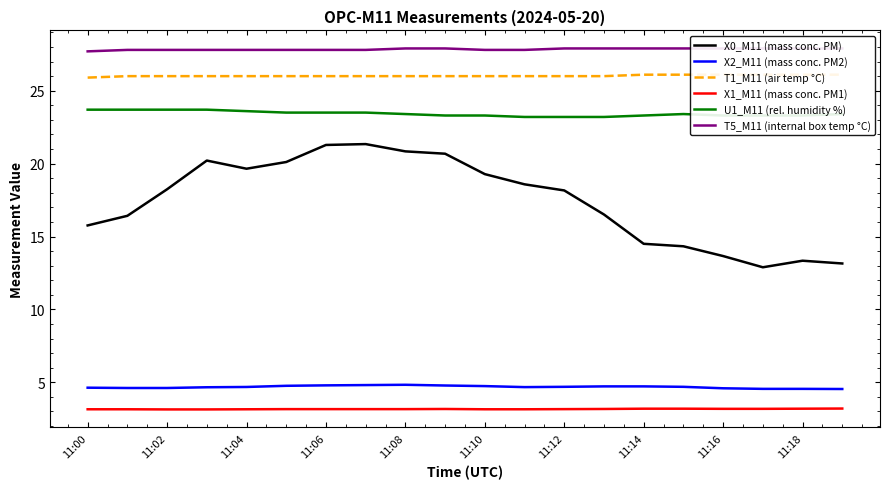

List the series in order of their peak value, highest first.

T5_M11 (internal box temp °C), T1_M11 (air temp °C), U1_M11 (rel. humidity %), X0_M11 (mass conc. PM), X2_M11 (mass conc. PM2), X1_M11 (mass conc. PM1)